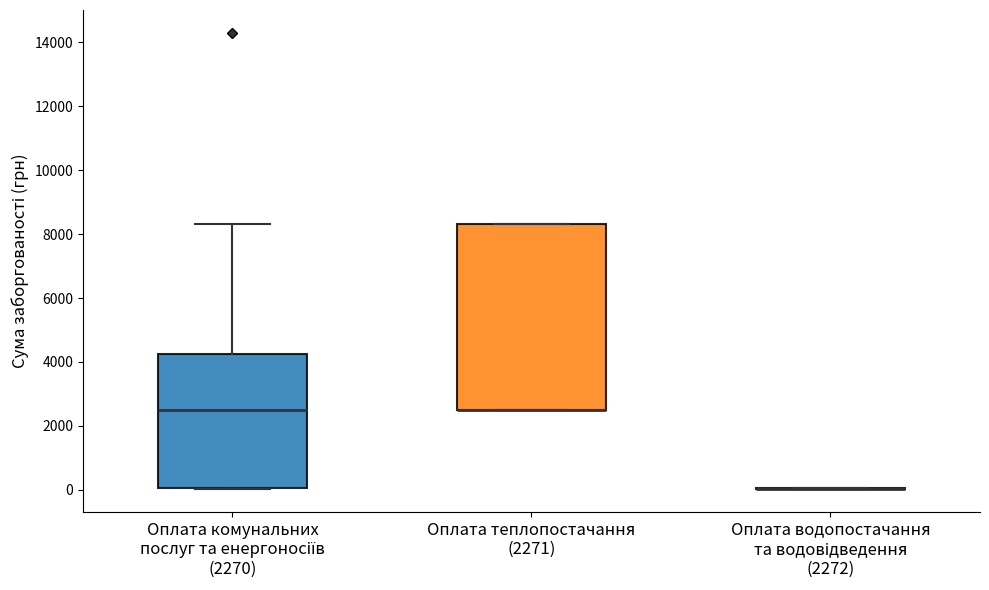

Reading left to right, transcribe this box plot: for each box, give where its median line is, the range the box spans, and where its two whiskers end, as read against the y-axis. The values are not printed on the chart, so give them approximately, as read against the axis.

Оплата комунальних послуг та енергоносіїв (2270): median 2600, box 0 to 4200, whiskers 0 to 8400
Оплата теплопостачання (2271): median 2600 (drawn on the box's lower edge), box 2600 to 8400, whiskers 2600 to 8400
Оплата водопостачання та водовідведення (2272): box collapsed to a line at 0, whiskers 0 to 0